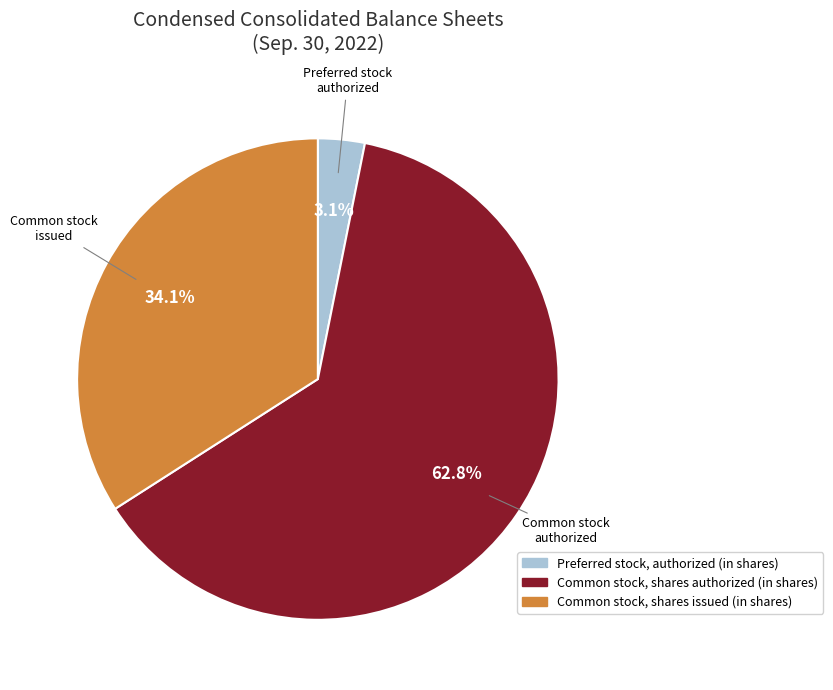

The Common stock, shares issued (in shares) slice represents 34% of the pie. True or false?

True